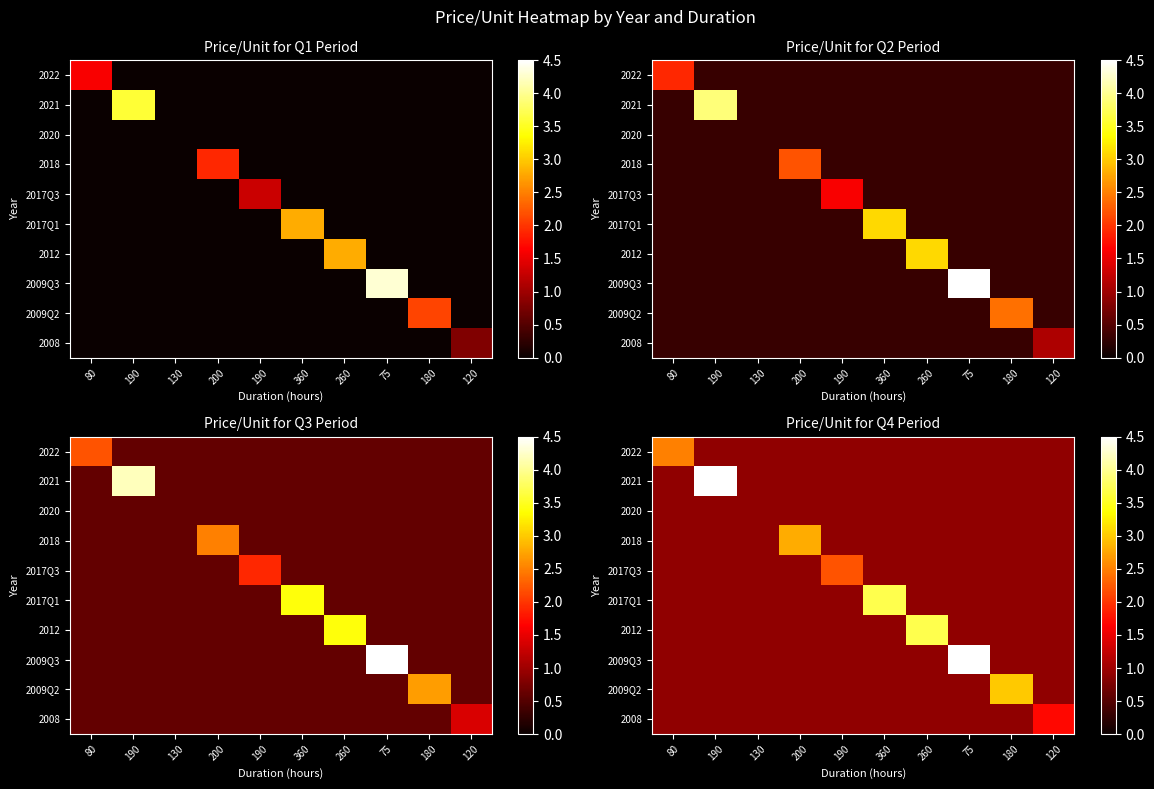

Which series has the largest range (max minus min)?

2009Q3